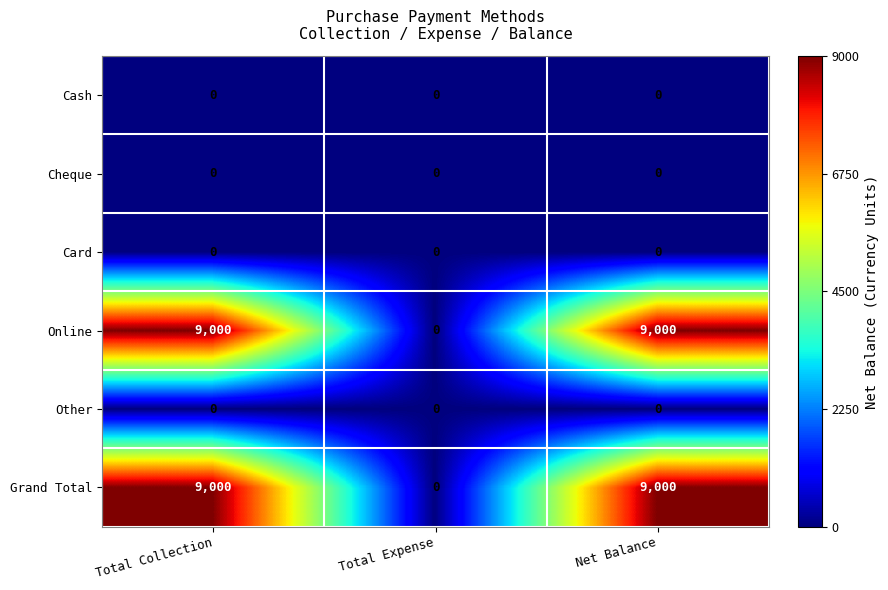

The Online series shows 3175 at Net Balance. True or false?

False